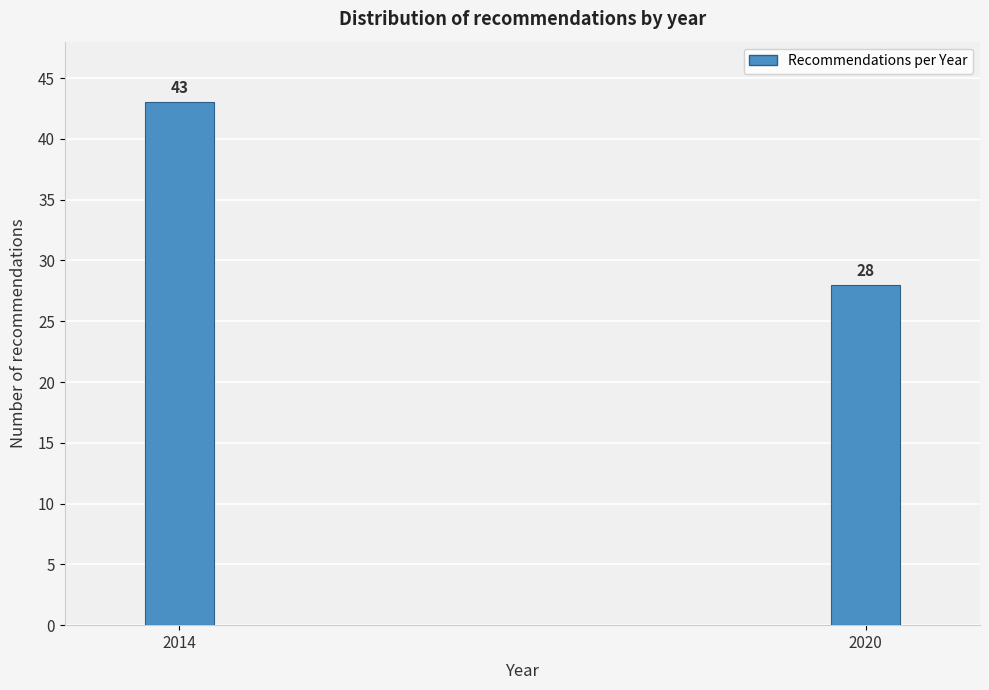

Reading left to right, what are all the values shown in this chart?

2014=43	2020=28